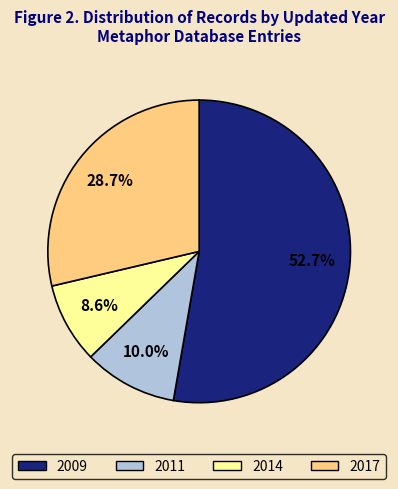

Is there a majority slice in this chart?

Yes